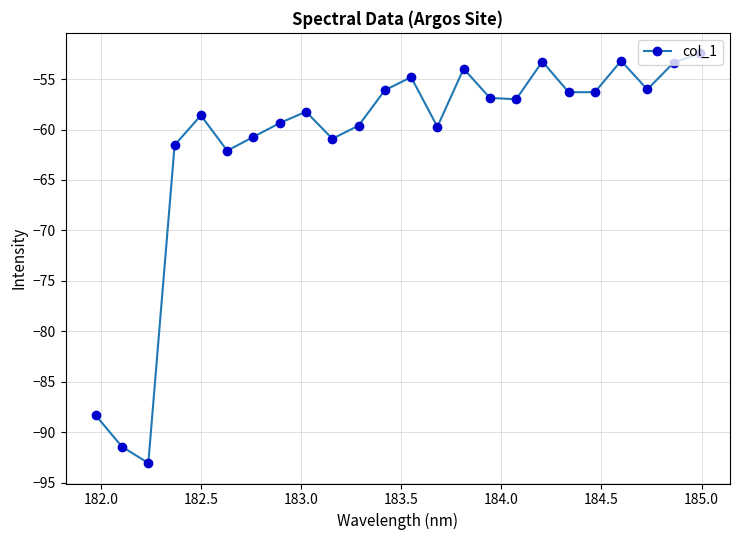

How many lines are shown in the chart?

1